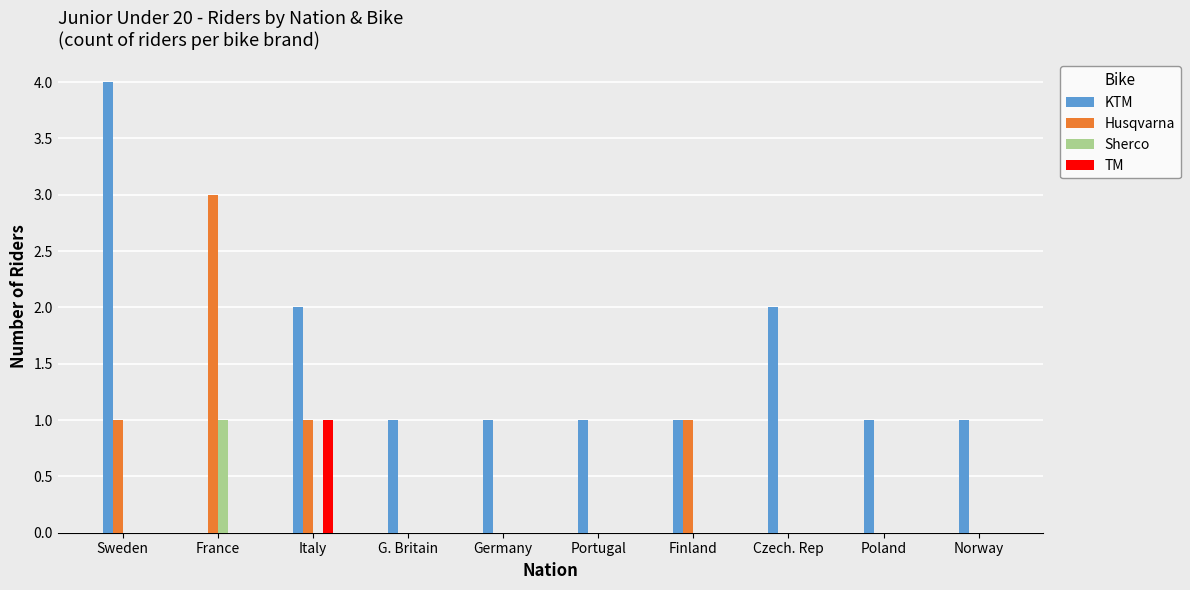

What is the sum of all KTM values?

14